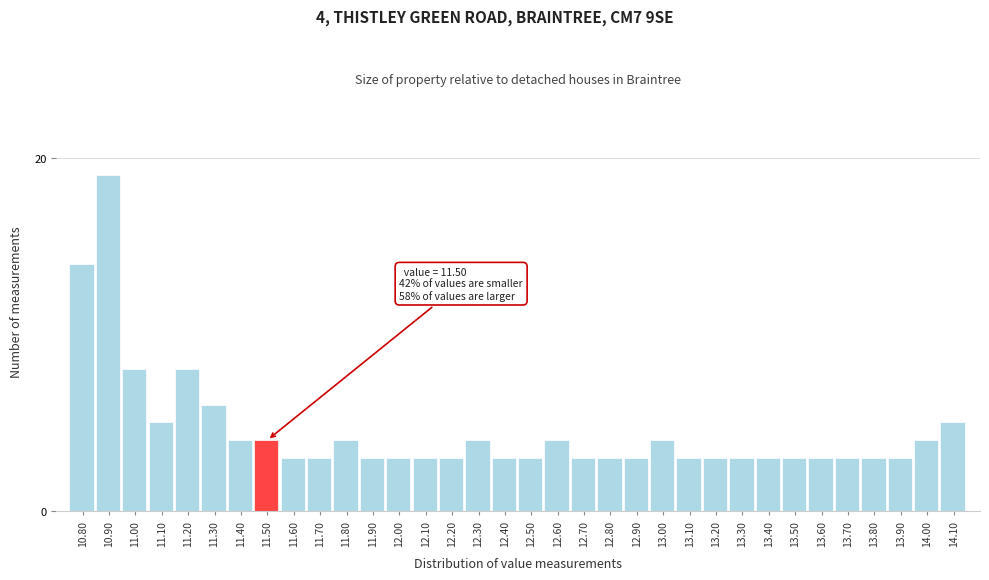

What is the label of the 3rd bar from the left?

11.00